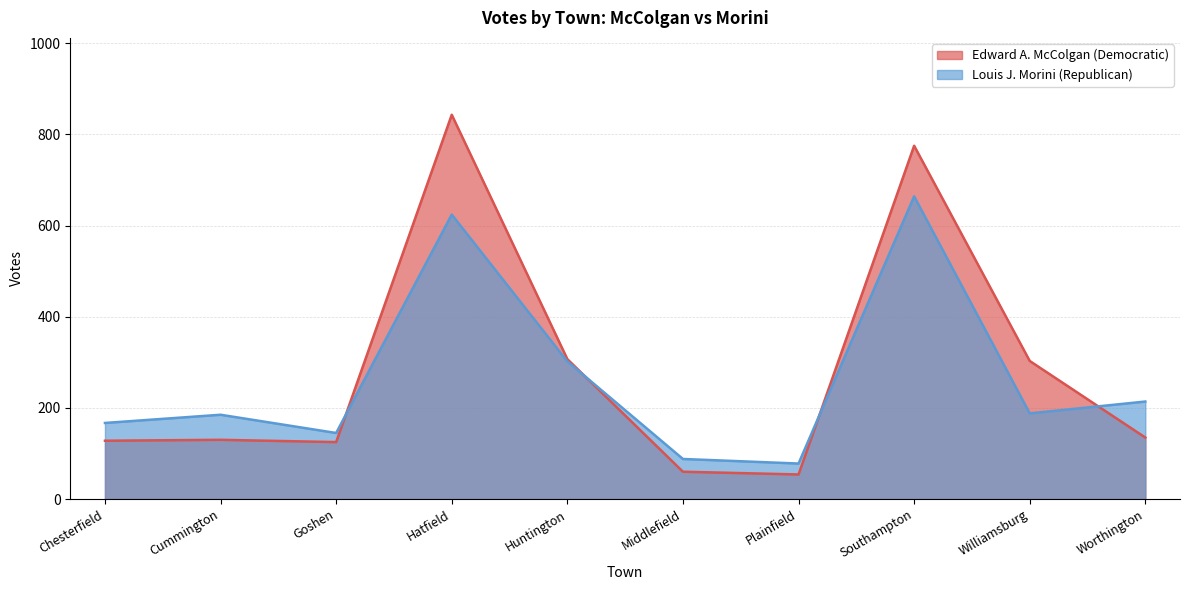

How many interior local valleys does the Louis J. Morini (Republican) series have?

3